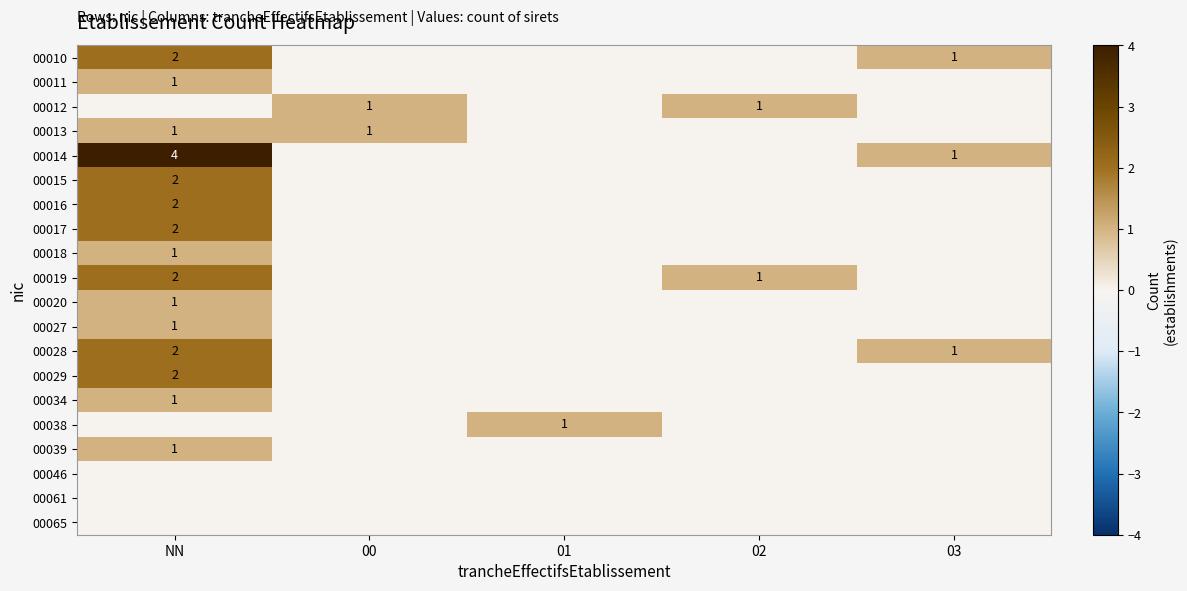

The 00013 series shows 0 at NN. True or false?

False